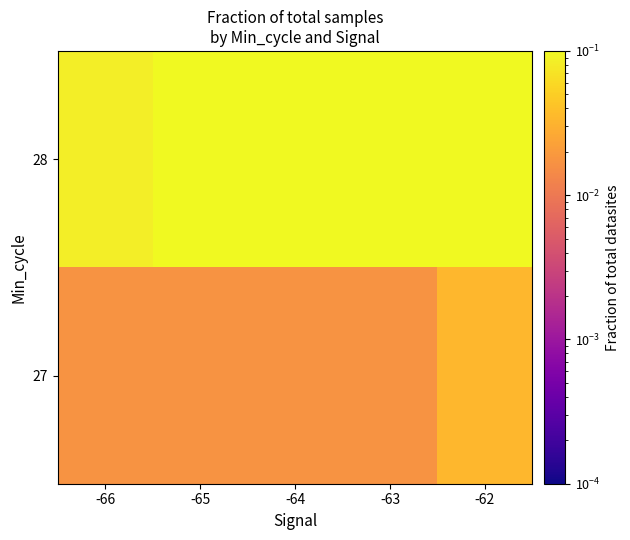

Which series has the widest spread of values?

28